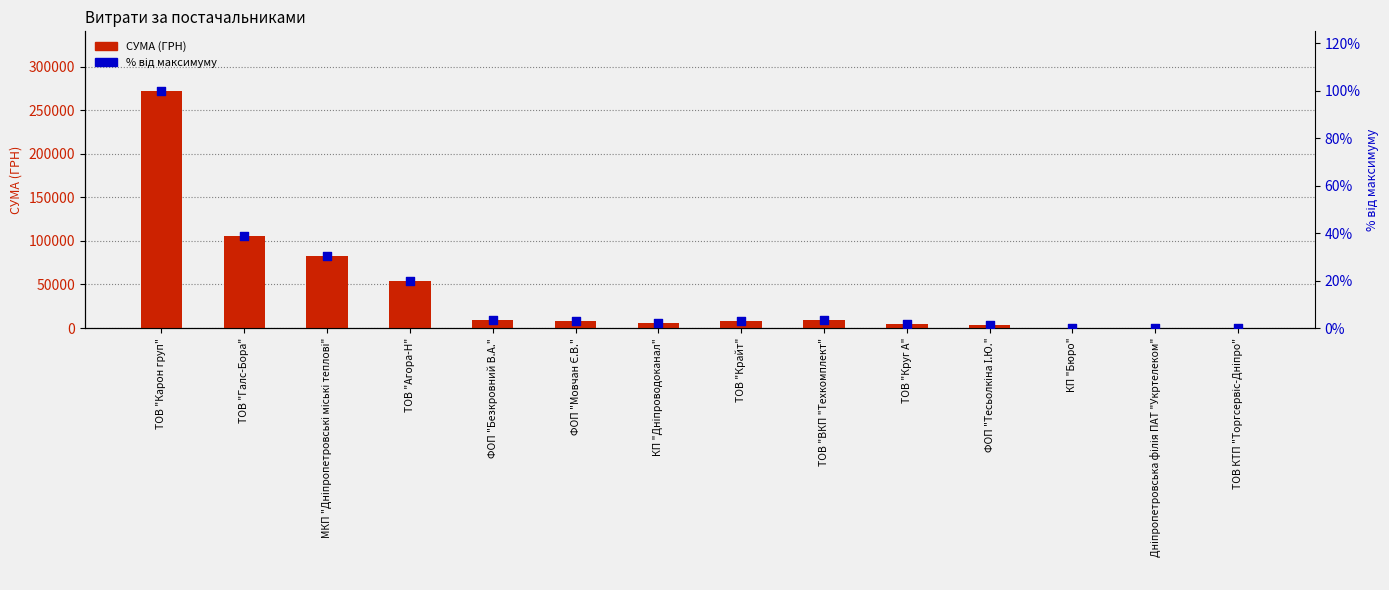

Which series has the widest spread of Y values?

СУМА (ГРН)